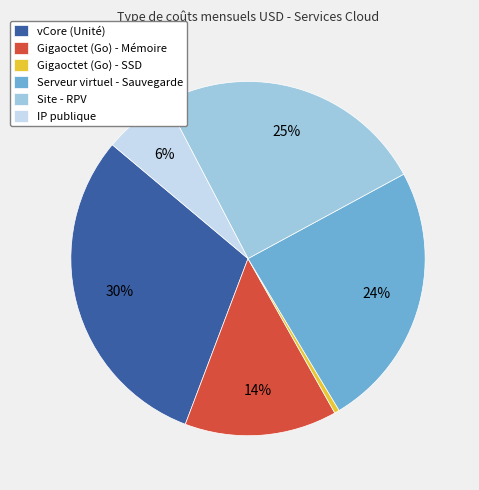

Count the number of slices in the pie.

6